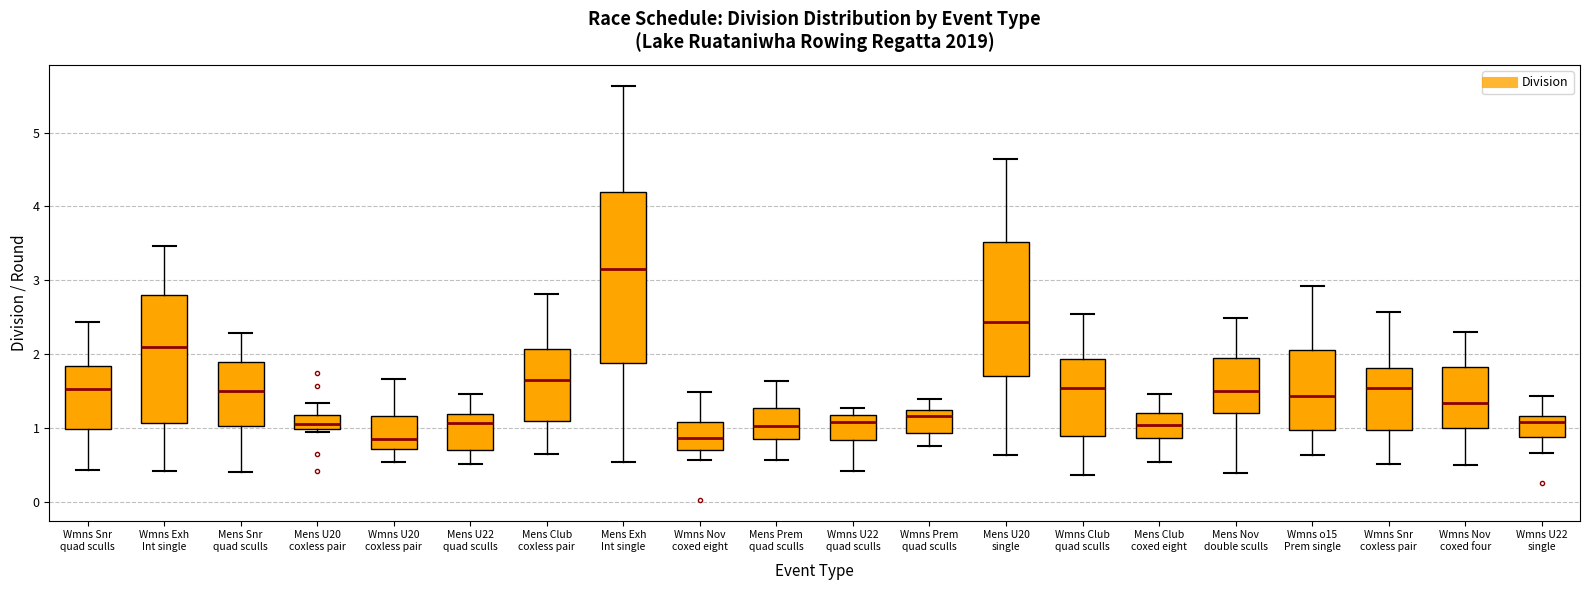

Comparing the boxes themselves (not the whiskers), which one is the tallest?

Mens Exh Int single